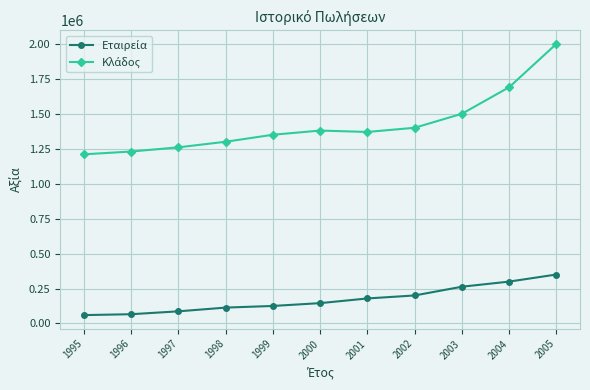

What is the spread (max minus min) of values at 1999?

1224720